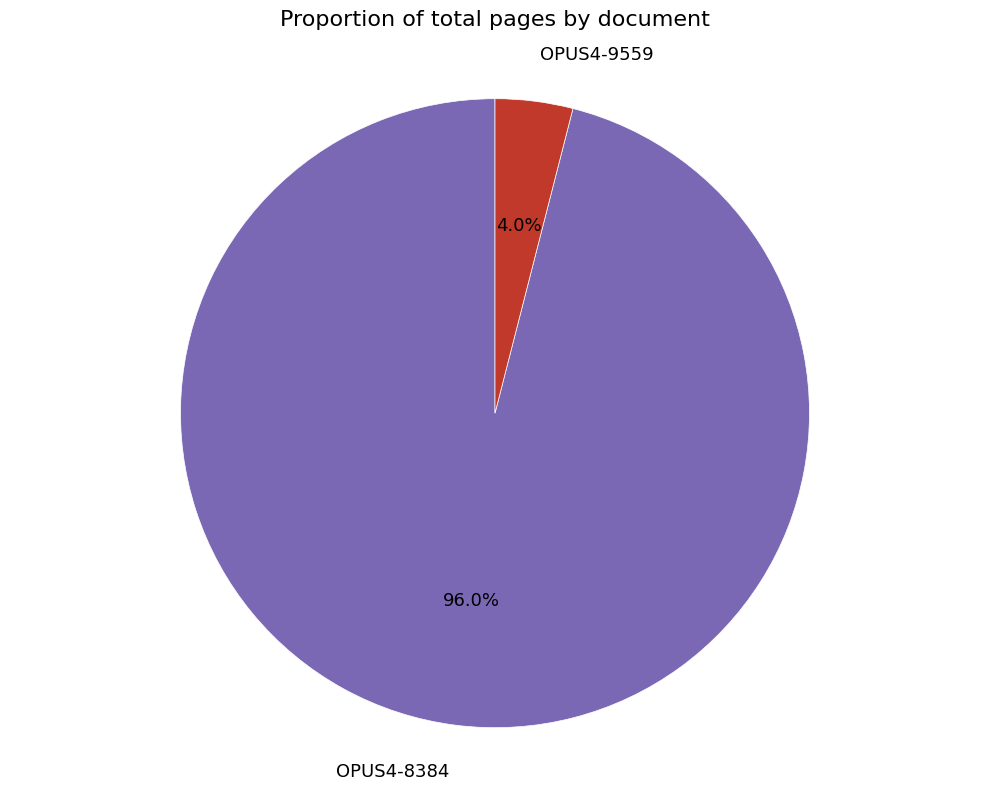

Which has a higher value, OPUS4-9559 or OPUS4-8384?

OPUS4-8384